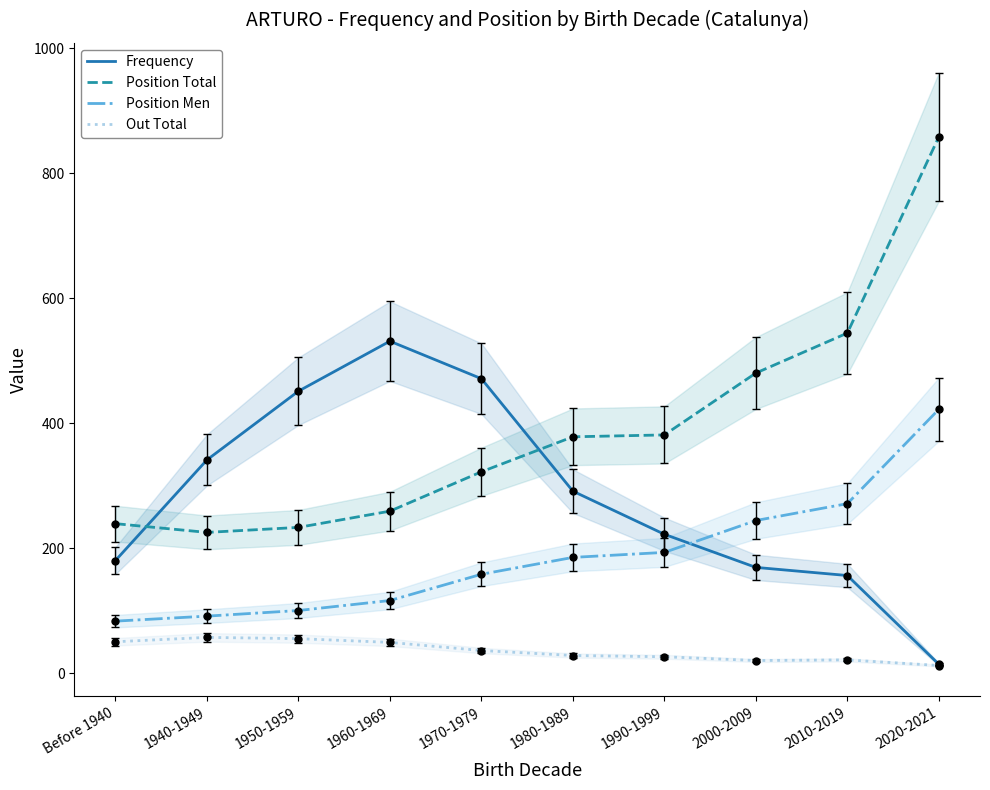

Is the value of Position Men at 1990-1999 greater than the value of Frequency at 2010-2019?

Yes